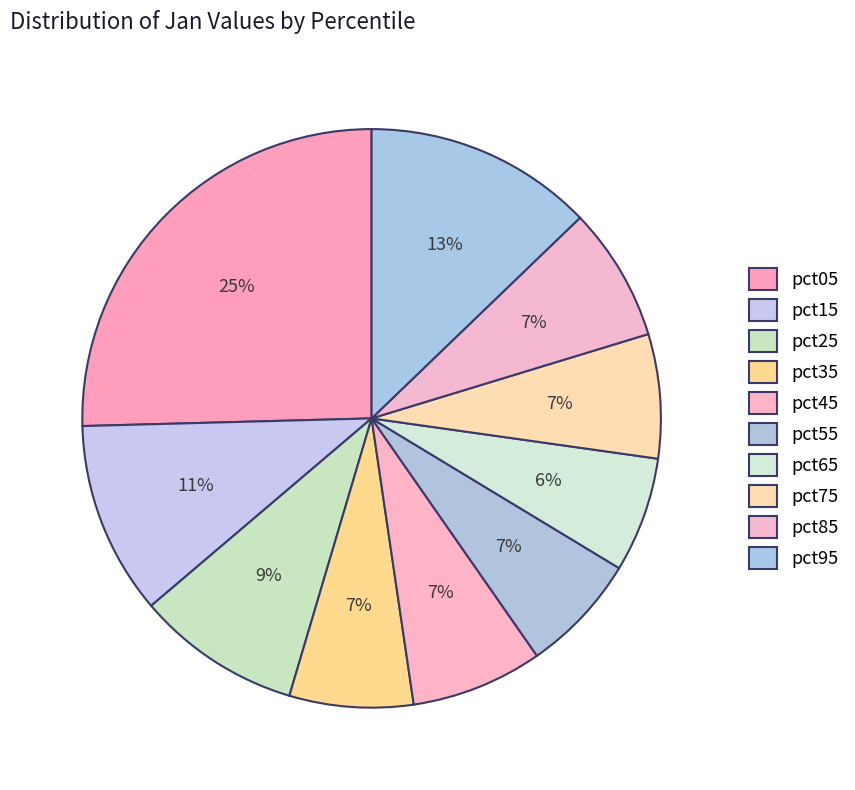

Does pct45 account for over 50% of the chart?

No